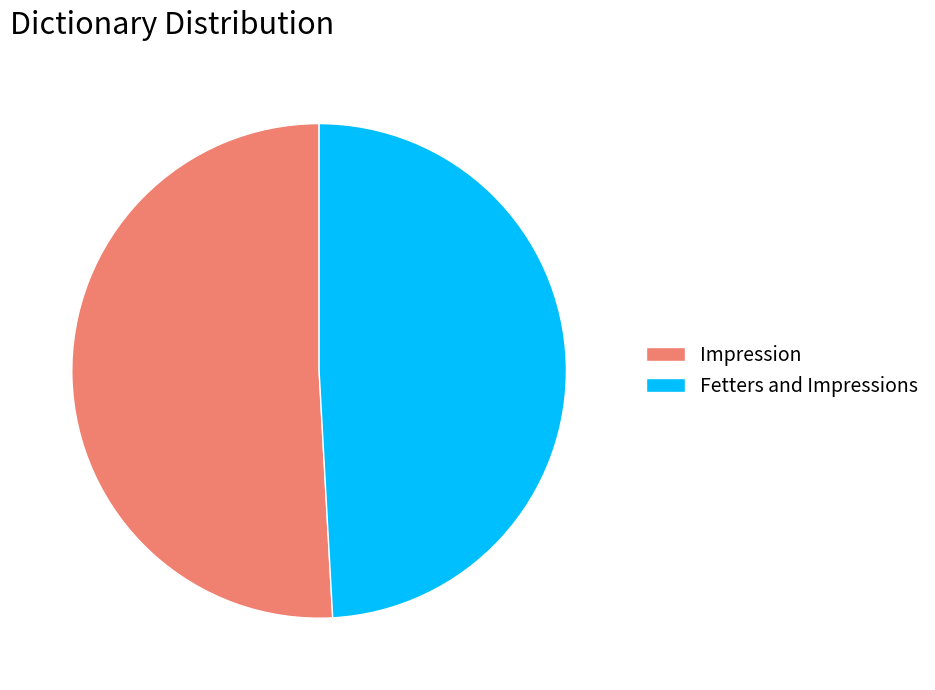

Does any single category account for the majority?

Yes